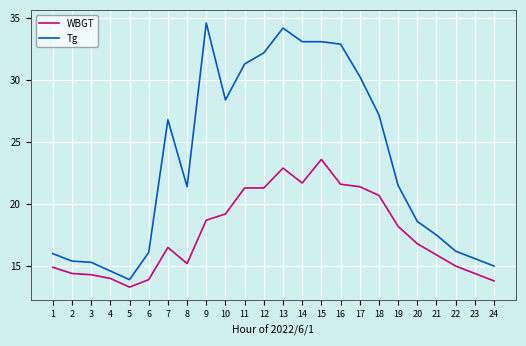

How many values in the WBGT series are below 16?

11